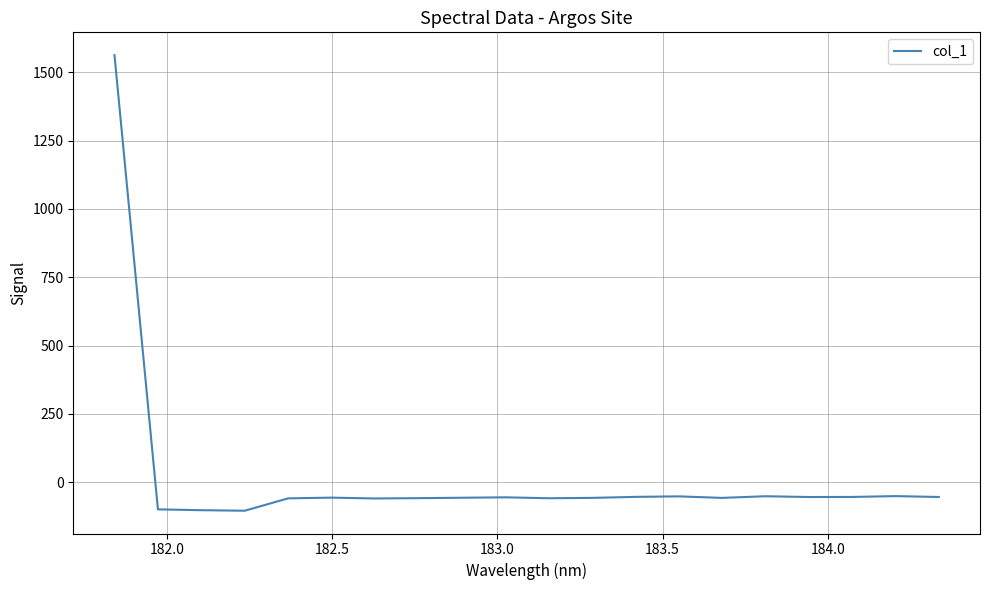

What is the difference between the maximum and minimum values?

1668.1